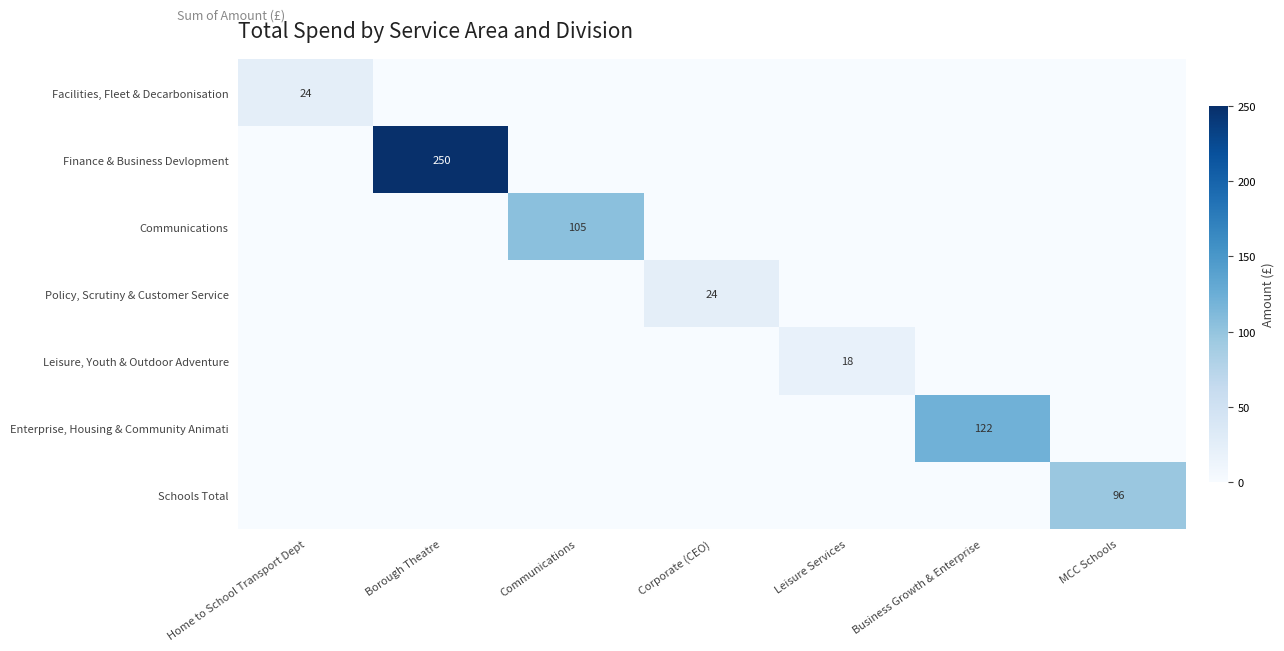

Rank the series at Borough Theatre from lowest to highest value.

Facilities, Fleet & Decarbonisation, Communications, Policy, Scrutiny & Customer Service, Leisure, Youth & Outdoor Adventure, Enterprise, Housing & Community Animati, Schools Total, Finance & Business Devlopment